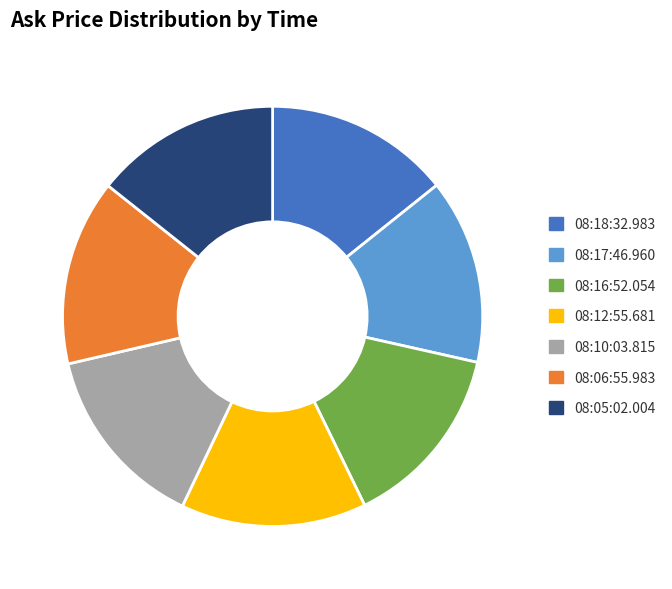

Is the sum of 08:17:46.960 and 08:05:02.004 greater than half?

No